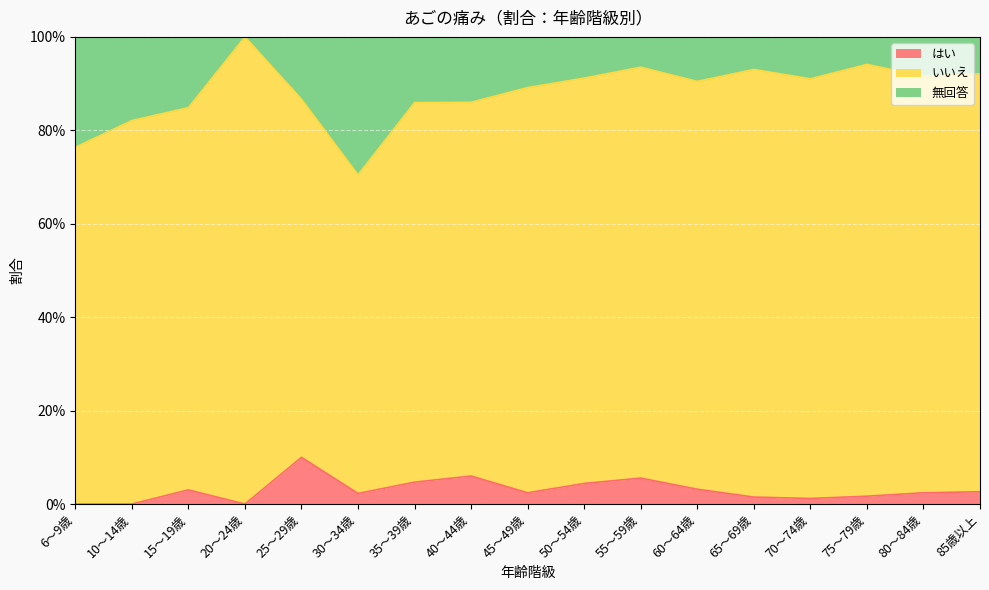

Is the value of はい at 35～39歳 greater than the value of 無回答 at 65～69歳?

No